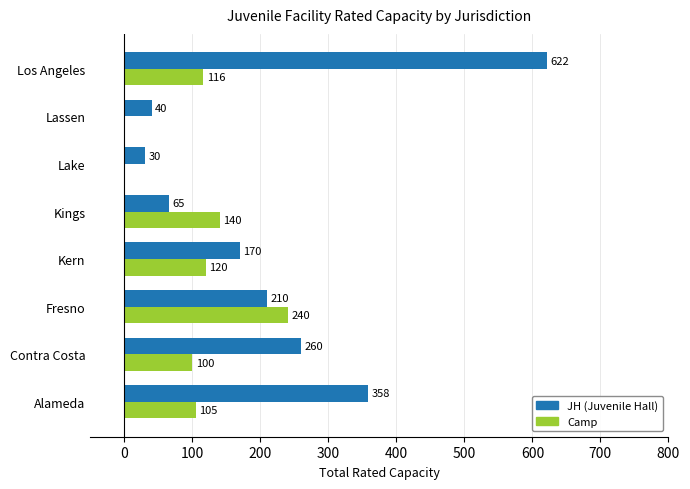

Which series has the largest total across all categories?

JH (Juvenile Hall)